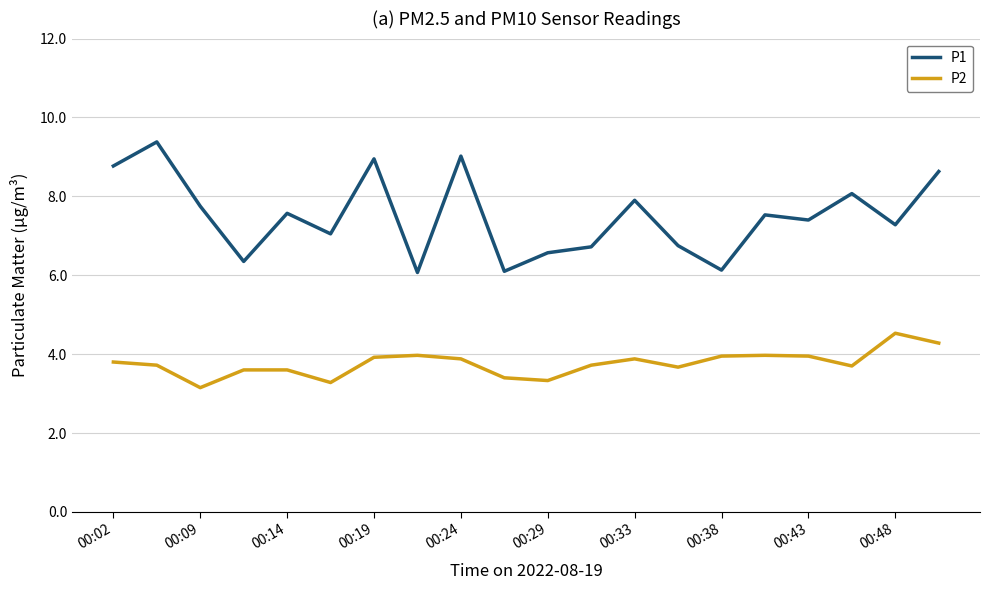

What is the greatest value displayed?

9.4